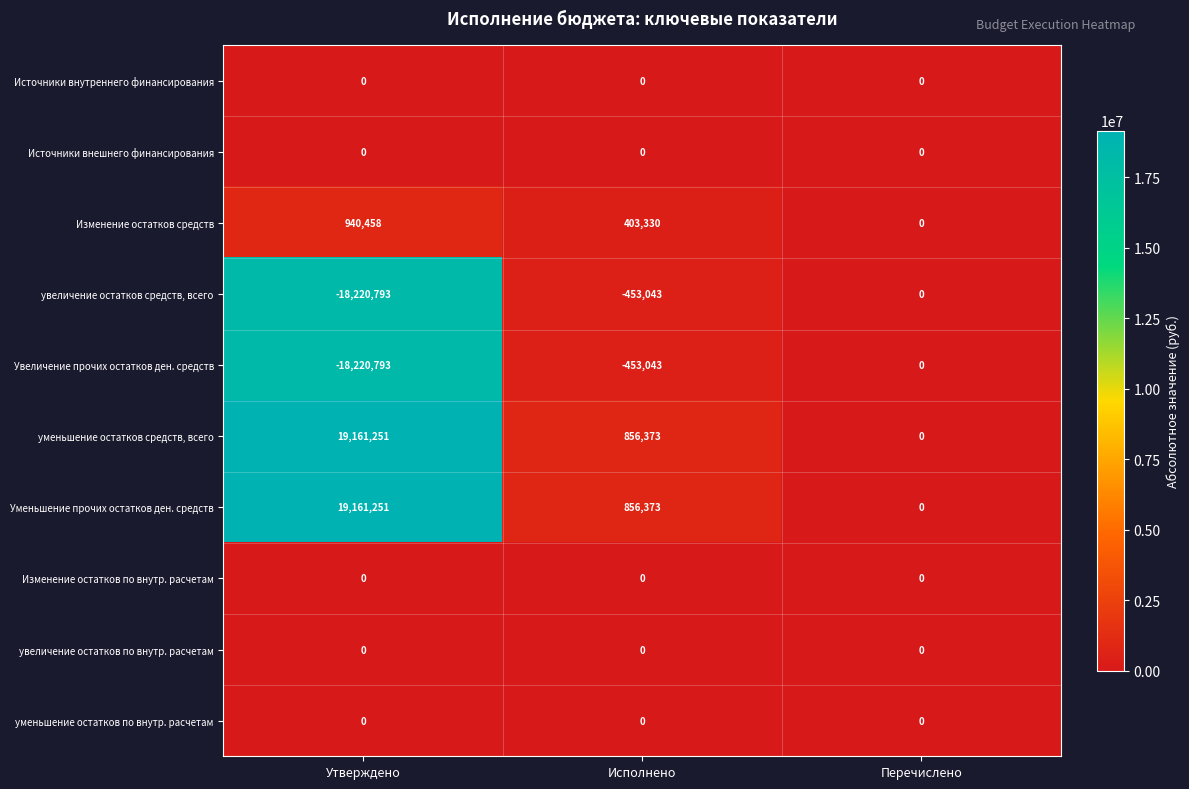

Which label corresponds to the largest value in the chart?

Утверждено